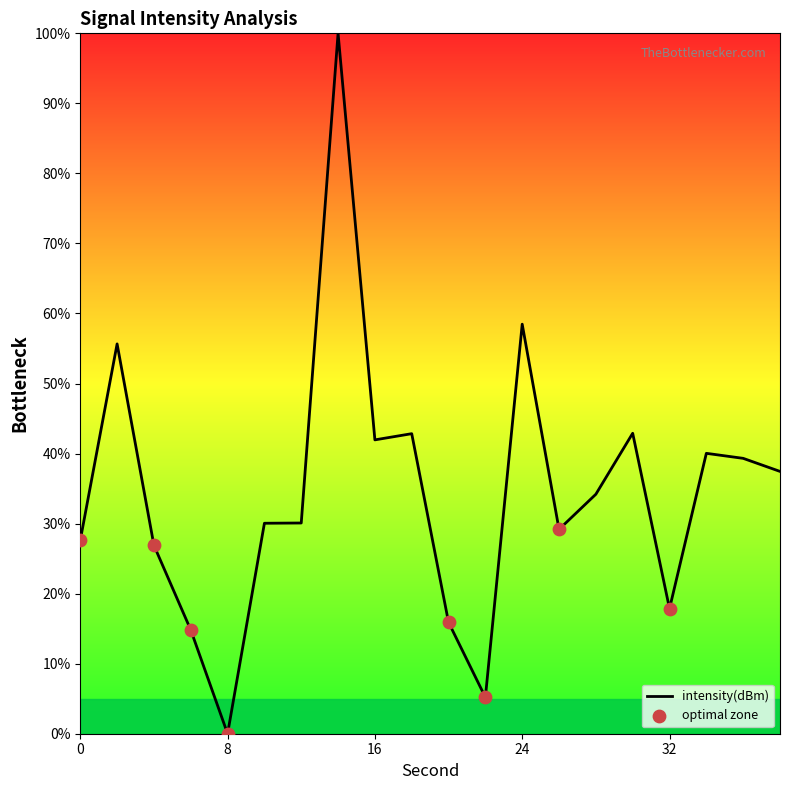

What is the difference between the maximum and minimum values?

100.0